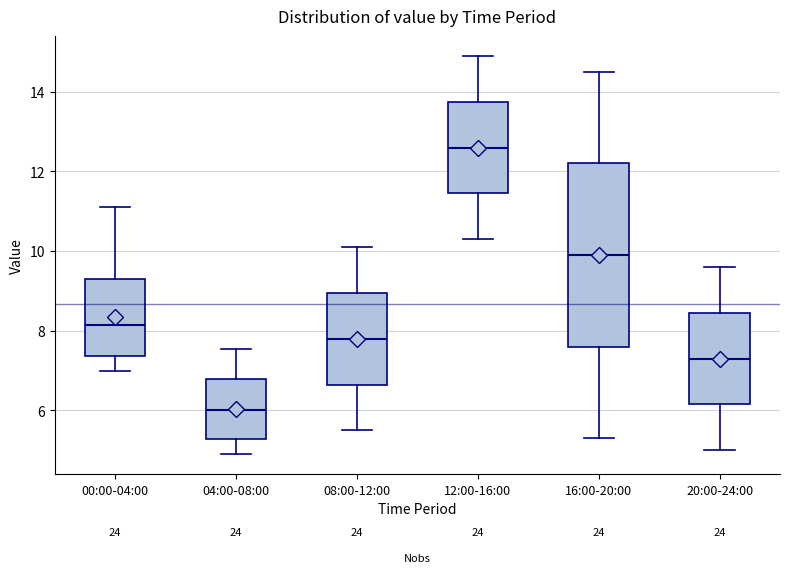

Which box's median line is the highest?

12:00-16:00